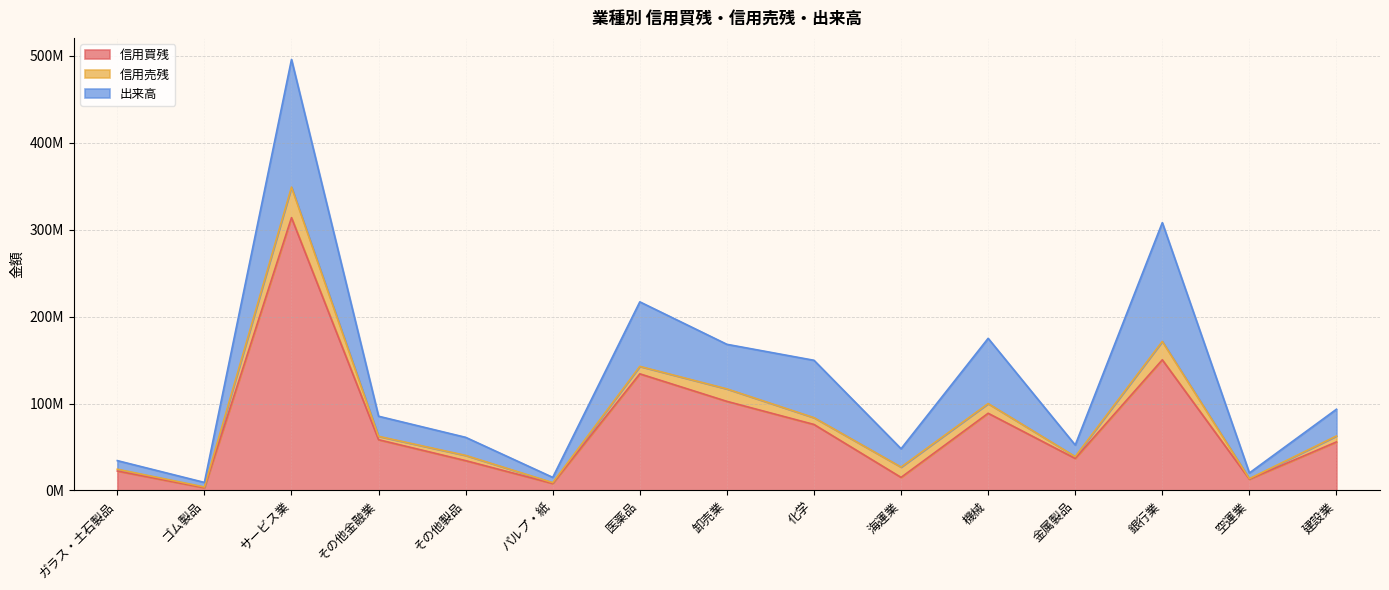

Reading right to left, what are all the values shown in this chart?

信用買残: 55827800	13021800	150317500	36830800	88799700	15035900	75921000	102499400	134170900	8050100	34299100	58385300	313876100	3109600	22380500
信用売残: 6858800	578300	21151000	2131200	11138300	11871000	7822000	14362500	8587900	945800	6037800	3906400	35114200	886600	2045600
出来高: 30769400	6554800	136644700	13297600	75072600	21098700	66013900	51274500	74238300	6057100	20786300	23099900	146882800	5240600	9907600